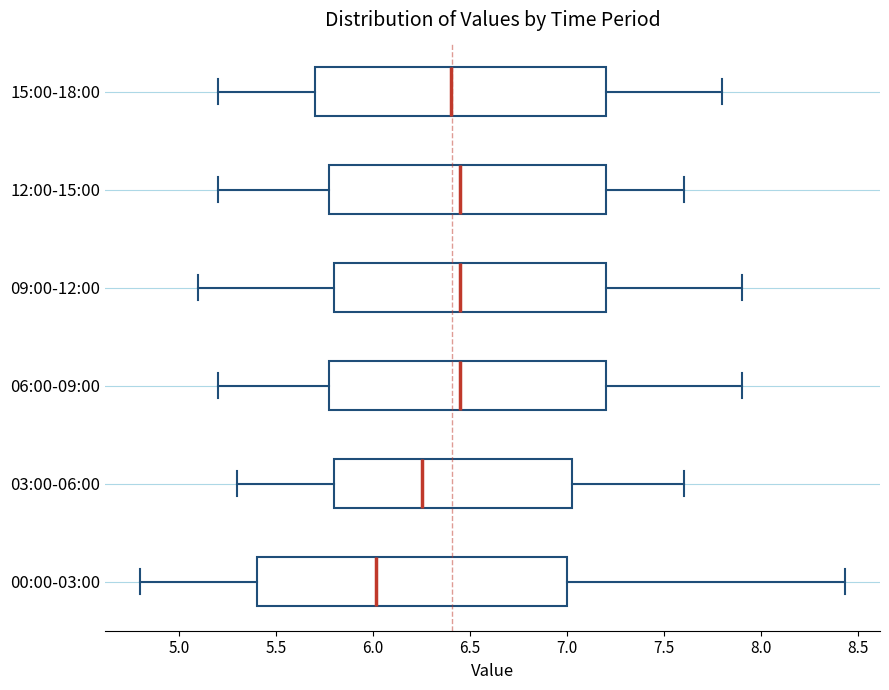

Reading bottom to top, read every box against the x-axis: the position of its median line, the range the box covers, and the ends of its whiskers. The values are not printed on the chart, so give them approximately, as read against the axis.

00:00-03:00: median 6.00, box 5.40 to 7.00, whiskers 4.80 to 8.45
03:00-06:00: median 6.25, box 5.80 to 7.05, whiskers 5.30 to 7.60
06:00-09:00: median 6.45, box 5.80 to 7.20, whiskers 5.20 to 7.90
09:00-12:00: median 6.45, box 5.80 to 7.20, whiskers 5.10 to 7.90
12:00-15:00: median 6.45, box 5.80 to 7.20, whiskers 5.20 to 7.60
15:00-18:00: median 6.40, box 5.70 to 7.20, whiskers 5.20 to 7.80